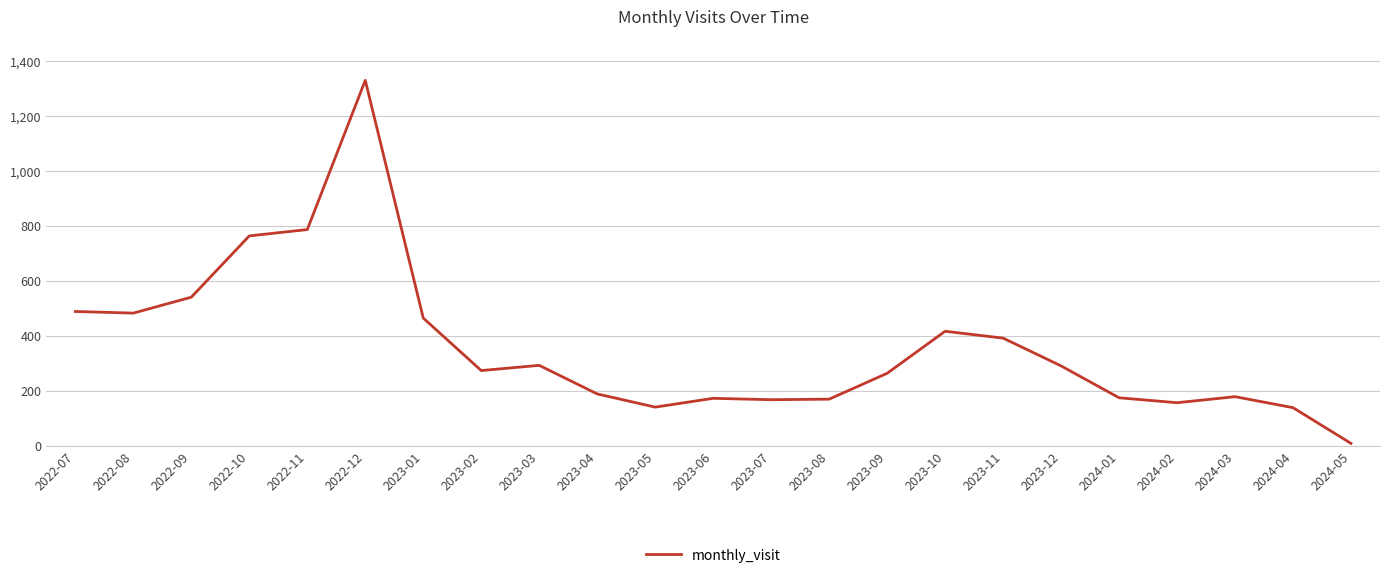

How many lines are shown in the chart?

1